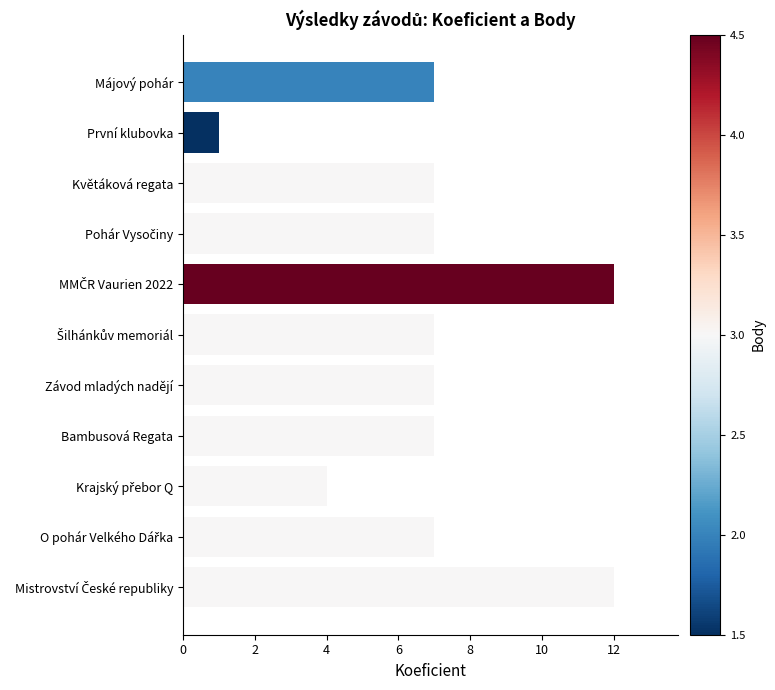

How many categories are shown in the chart?

11